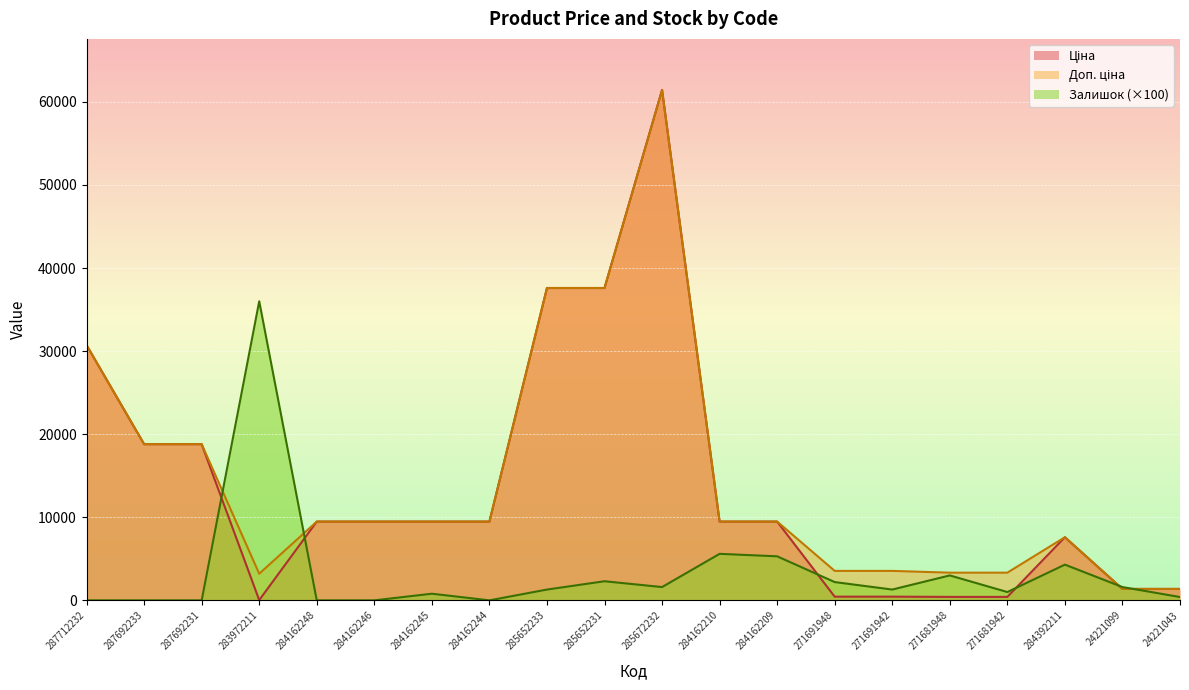

What is the label of the 3rd point from the right?

284392211